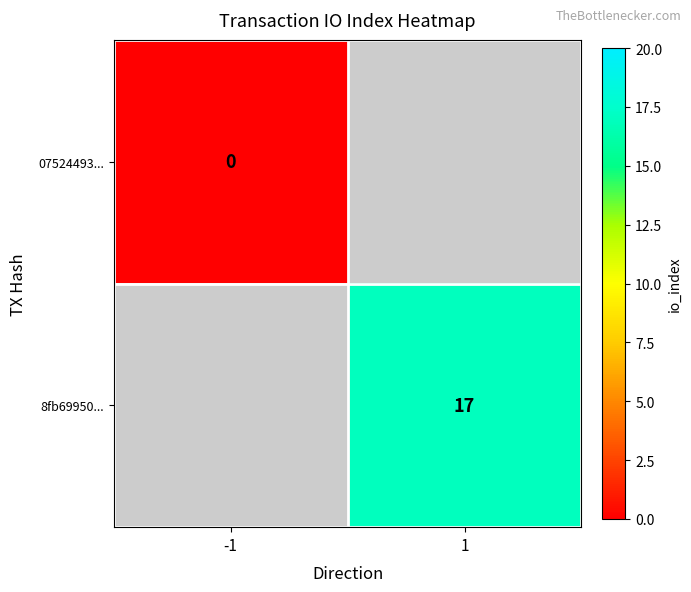

Is it true that 8fb69950... equals 23 at 1?

False